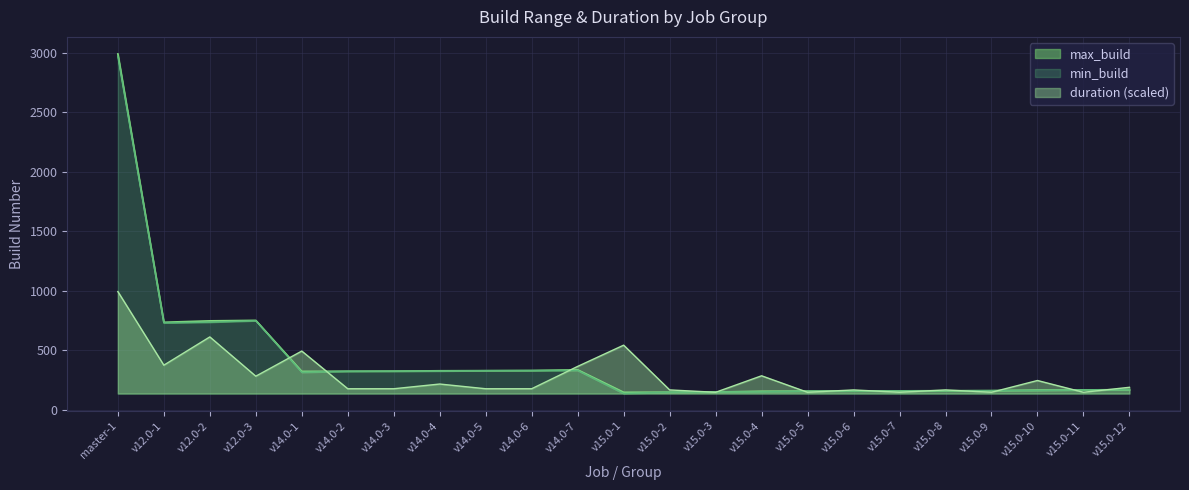

Where is the first local maximum for min_build?

v12.0-3